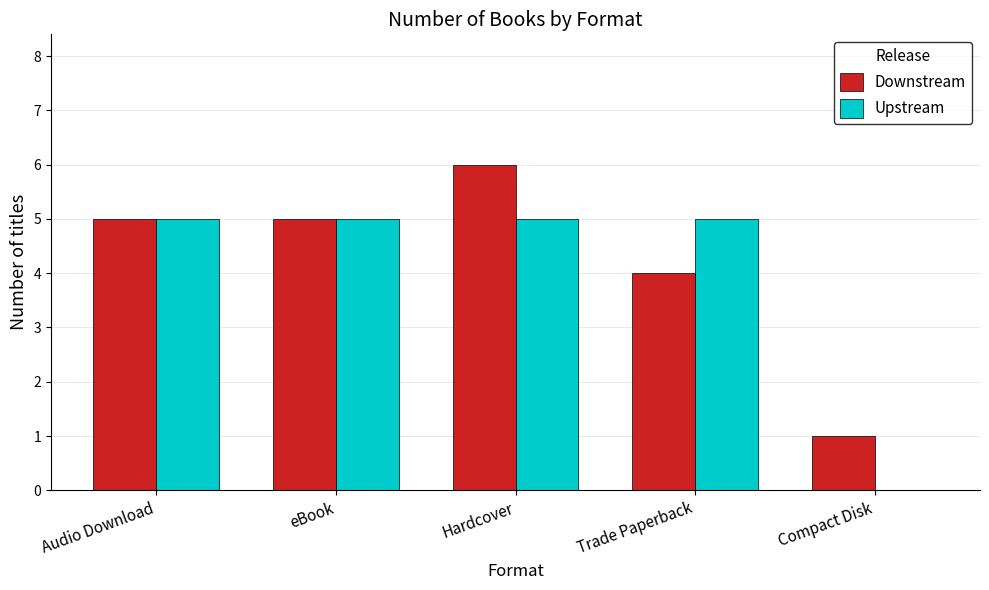

What is the approximate value of Upstream at eBook?

5